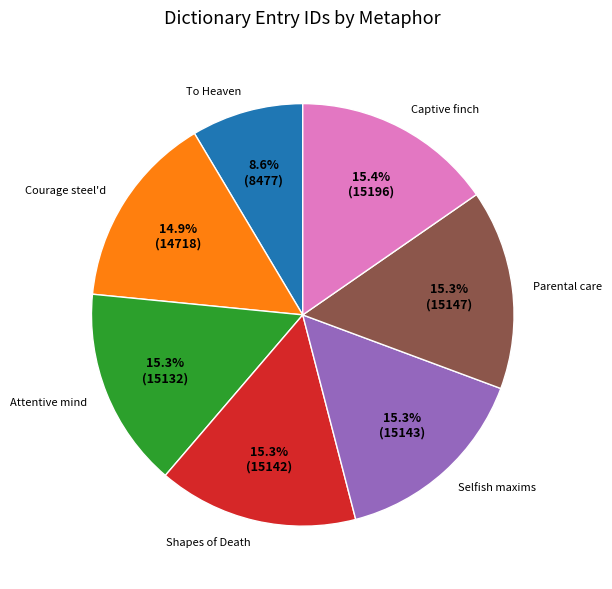

To the nearest percent, what percentage of the pie is Attentive mind?

15%